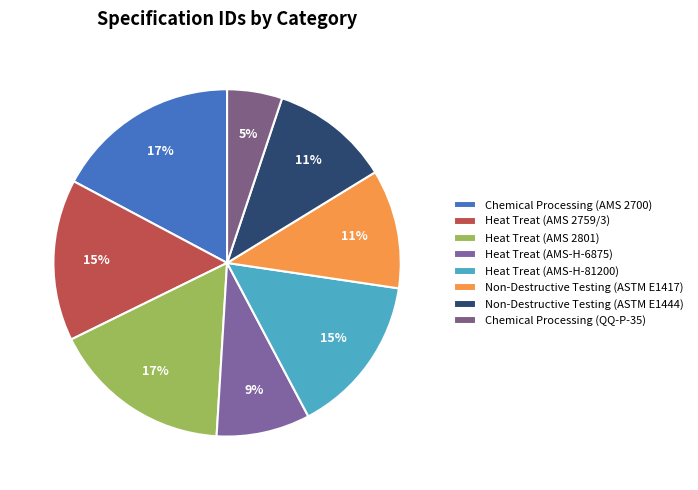

Is there any slice that represents more than half of the pie?

No